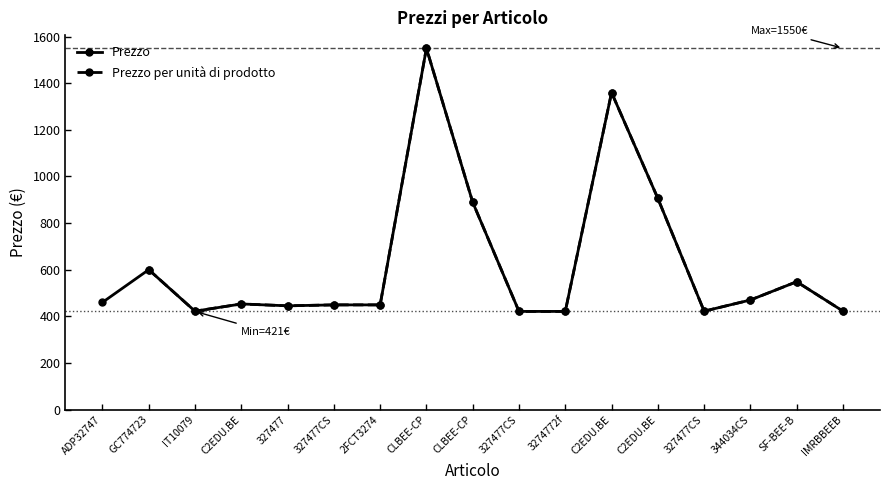

Is this an area chart (filled region under the line)?

No